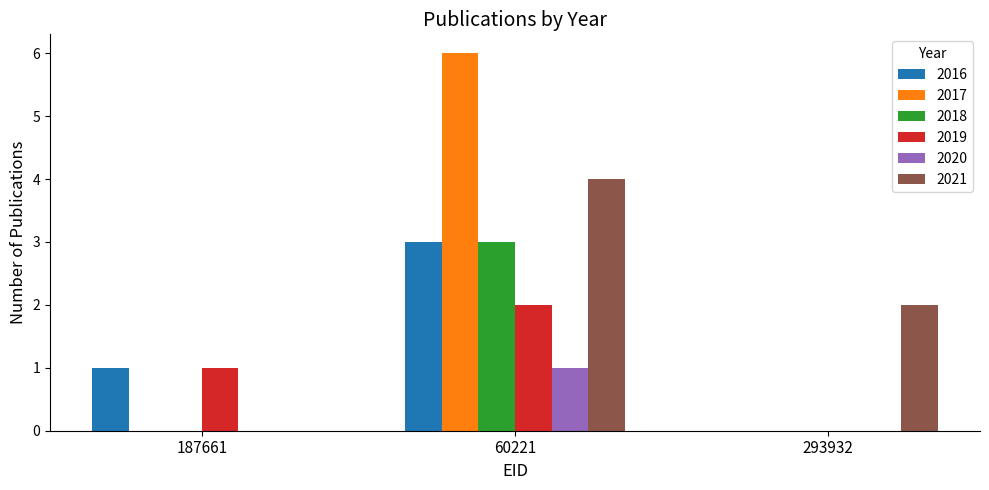

What is the maximum value shown in the chart?

6